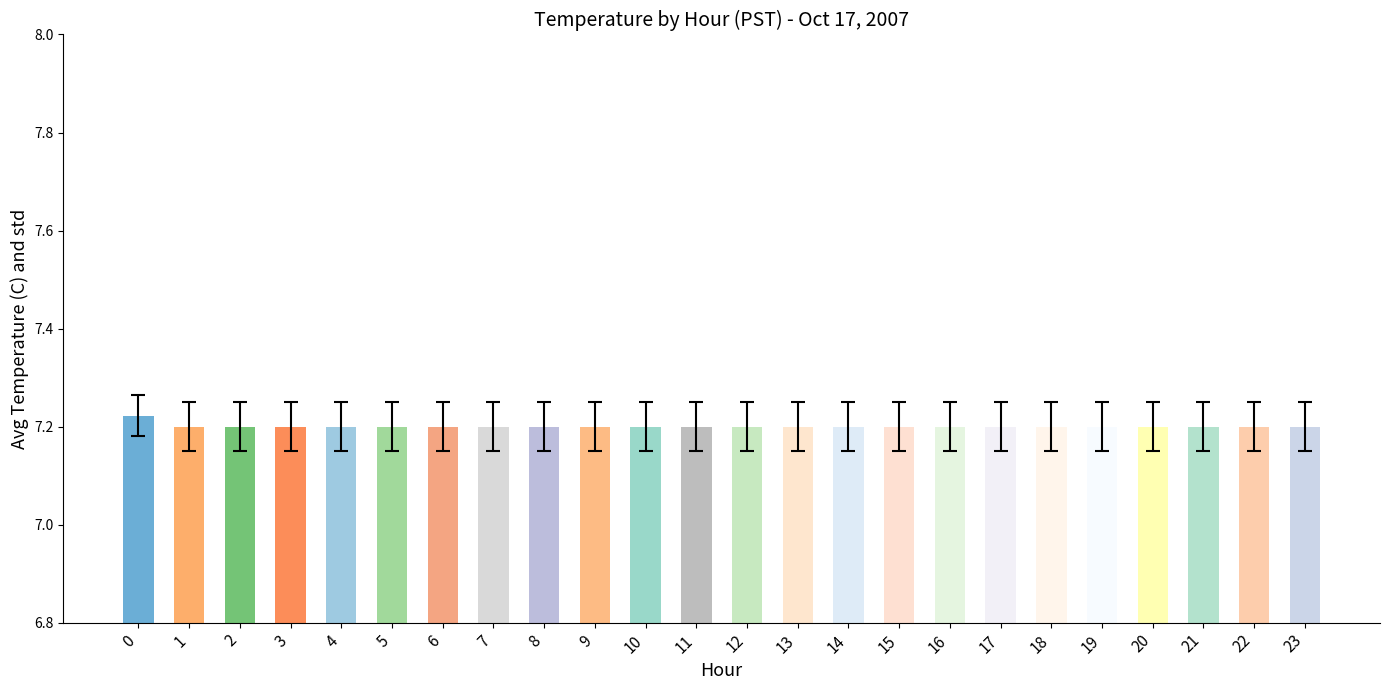

The chart shows a value of 7.2 at 23. True or false?

True